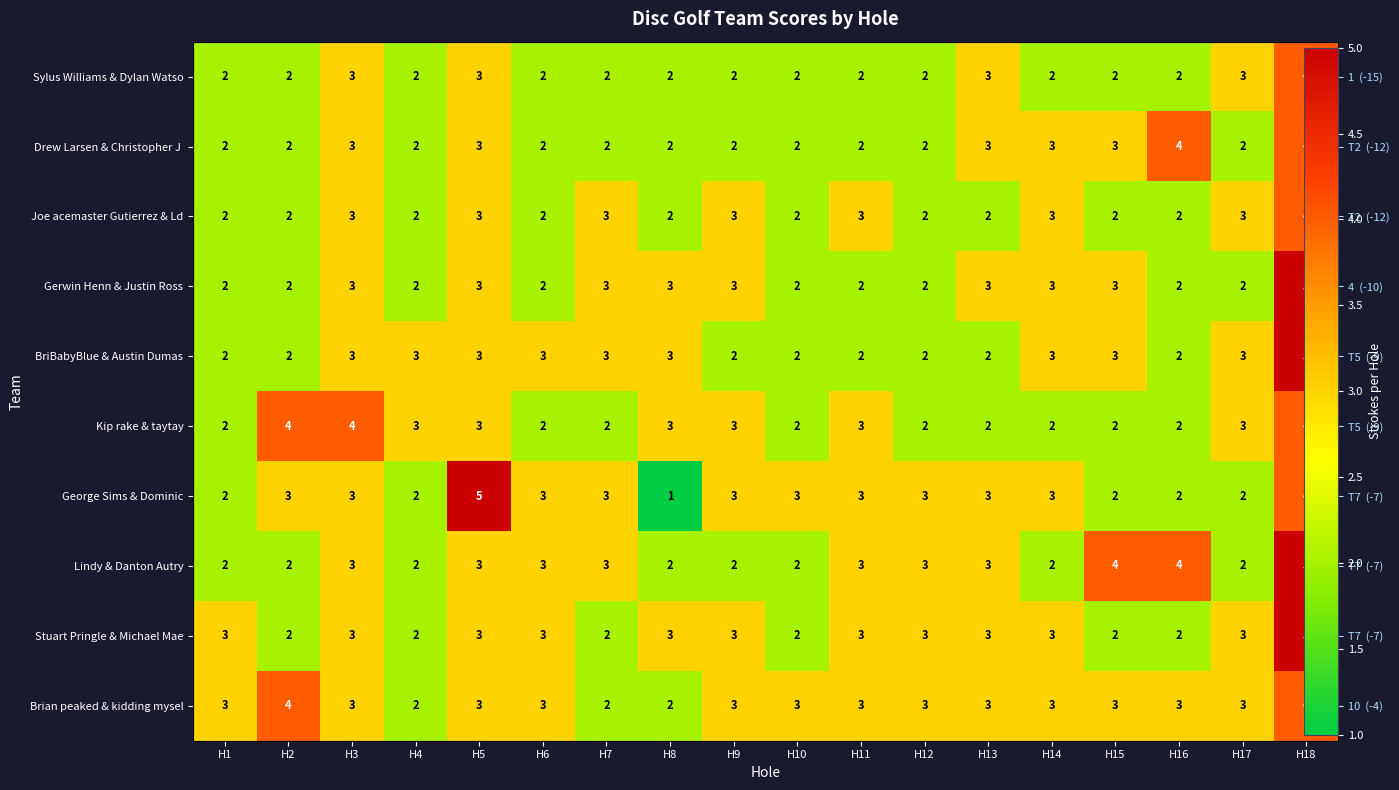

Which label corresponds to the smallest value in the chart?

H8